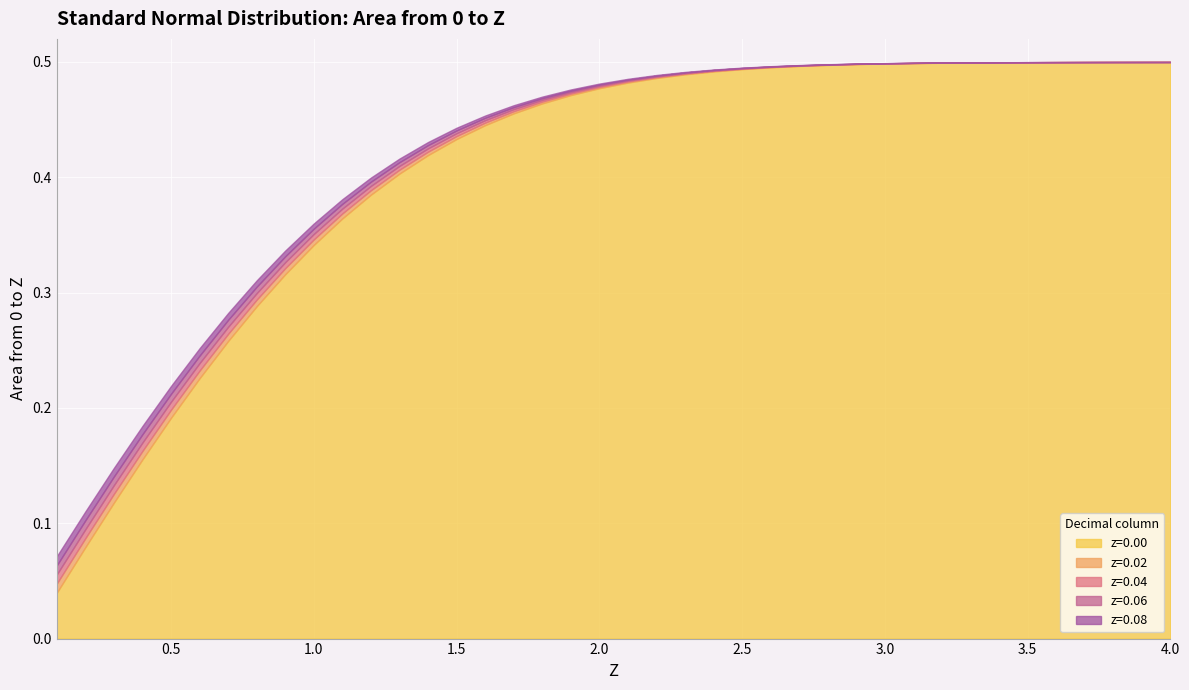

Reading left to right, what are all the values shown in this chart?

z=0.00: 0.1=0.0	0.2=0.1	0.3=0.1	0.4=0.2	0.5=0.2	0.6=0.2	0.7=0.3	0.8=0.3	0.9=0.3	1.0=0.3	1.1=0.4	1.2=0.4	1.3=0.4	1.4=0.4	1.5=0.4	1.6=0.4	1.7=0.5	1.8=0.5	1.9=0.5	2.0=0.5	2.1=0.5	2.2=0.5	2.3=0.5	2.4=0.5	2.5=0.5	2.6=0.5	2.7=0.5	2.8=0.5	2.9=0.5	3.0=0.5	3.1=0.5	3.2=0.5	3.3=0.5	3.4=0.5	3.5=0.5	3.6=0.5	3.7=0.5	3.8=0.5	3.9=0.5	4.0=0.5
z=0.02: 0.1=0.0	0.2=0.1	0.3=0.1	0.4=0.2	0.5=0.2	0.6=0.2	0.7=0.3	0.8=0.3	0.9=0.3	1.0=0.3	1.1=0.4	1.2=0.4	1.3=0.4	1.4=0.4	1.5=0.4	1.6=0.4	1.7=0.5	1.8=0.5	1.9=0.5	2.0=0.5	2.1=0.5	2.2=0.5	2.3=0.5	2.4=0.5	2.5=0.5	2.6=0.5	2.7=0.5	2.8=0.5	2.9=0.5	3.0=0.5	3.1=0.5	3.2=0.5	3.3=0.5	3.4=0.5	3.5=0.5	3.6=0.5	3.7=0.5	3.8=0.5	3.9=0.5	4.0=0.5
z=0.04: 0.1=0.1	0.2=0.1	0.3=0.1	0.4=0.2	0.5=0.2	0.6=0.2	0.7=0.3	0.8=0.3	0.9=0.3	1.0=0.4	1.1=0.4	1.2=0.4	1.3=0.4	1.4=0.4	1.5=0.4	1.6=0.4	1.7=0.5	1.8=0.5	1.9=0.5	2.0=0.5	2.1=0.5	2.2=0.5	2.3=0.5	2.4=0.5	2.5=0.5	2.6=0.5	2.7=0.5	2.8=0.5	2.9=0.5	3.0=0.5	3.1=0.5	3.2=0.5	3.3=0.5	3.4=0.5	3.5=0.5	3.6=0.5	3.7=0.5	3.8=0.5	3.9=0.5	4.0=0.5
z=0.06: 0.1=0.1	0.2=0.1	0.3=0.1	0.4=0.2	0.5=0.2	0.6=0.2	0.7=0.3	0.8=0.3	0.9=0.3	1.0=0.4	1.1=0.4	1.2=0.4	1.3=0.4	1.4=0.4	1.5=0.4	1.6=0.5	1.7=0.5	1.8=0.5	1.9=0.5	2.0=0.5	2.1=0.5	2.2=0.5	2.3=0.5	2.4=0.5	2.5=0.5	2.6=0.5	2.7=0.5	2.8=0.5	2.9=0.5	3.0=0.5	3.1=0.5	3.2=0.5	3.3=0.5	3.4=0.5	3.5=0.5	3.6=0.5	3.7=0.5	3.8=0.5	3.9=0.5	4.0=0.5
z=0.08: 0.1=0.1	0.2=0.1	0.3=0.1	0.4=0.2	0.5=0.2	0.6=0.3	0.7=0.3	0.8=0.3	0.9=0.3	1.0=0.4	1.1=0.4	1.2=0.4	1.3=0.4	1.4=0.4	1.5=0.4	1.6=0.5	1.7=0.5	1.8=0.5	1.9=0.5	2.0=0.5	2.1=0.5	2.2=0.5	2.3=0.5	2.4=0.5	2.5=0.5	2.6=0.5	2.7=0.5	2.8=0.5	2.9=0.5	3.0=0.5	3.1=0.5	3.2=0.5	3.3=0.5	3.4=0.5	3.5=0.5	3.6=0.5	3.7=0.5	3.8=0.5	3.9=0.5	4.0=0.5